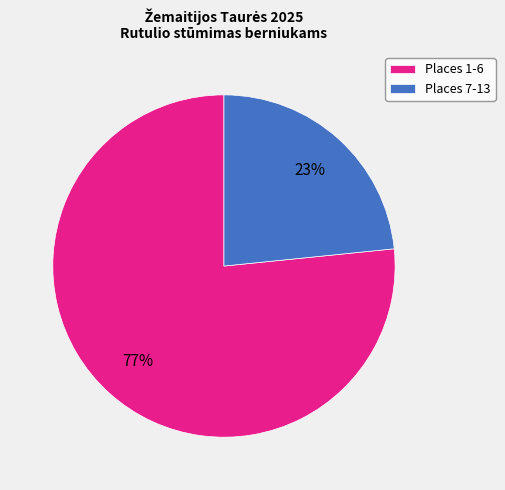

How many segments does this pie chart have?

2